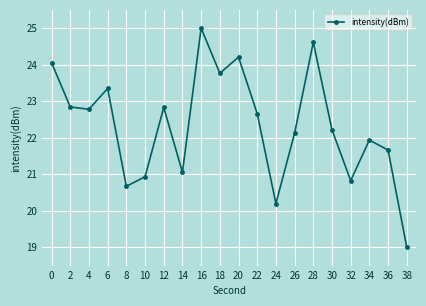

The value at 6 is 7.3. True or false?

False